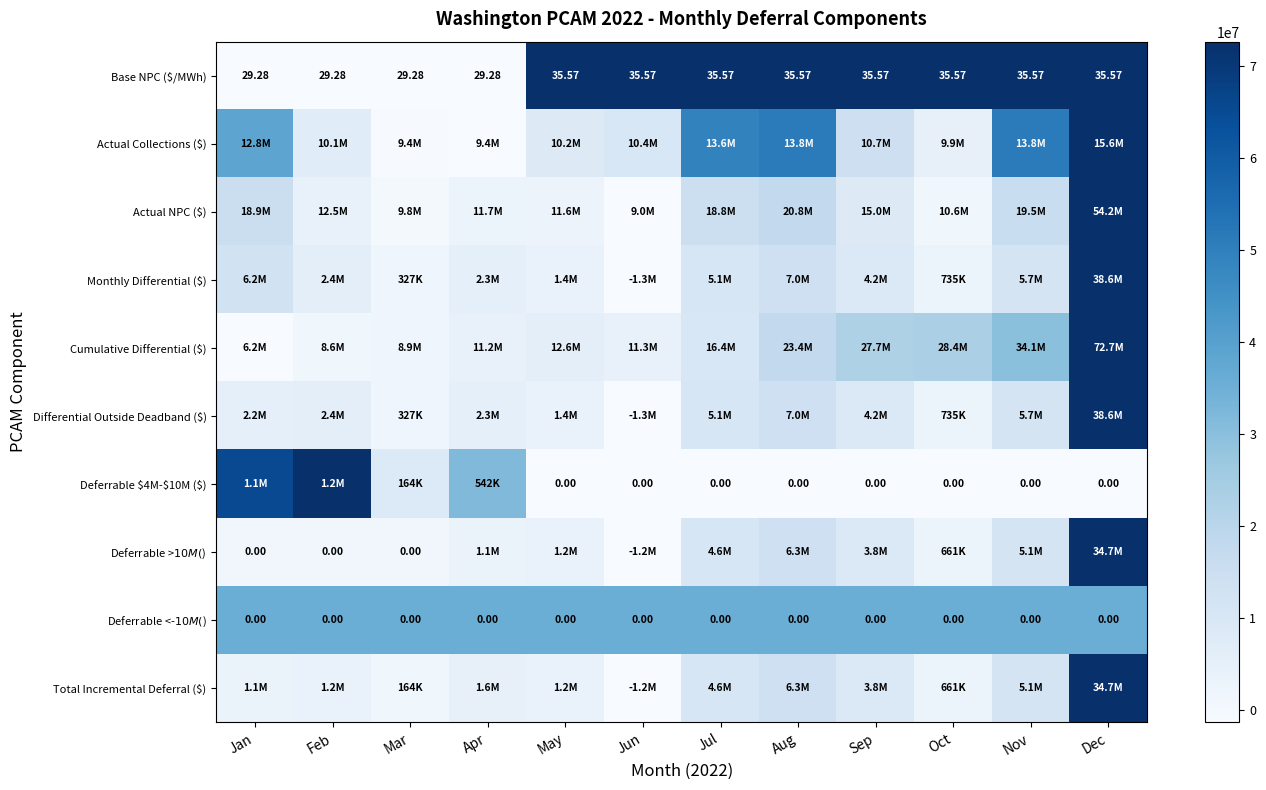

Where does the Base NPC ($/MWh) series first go above 35?

May